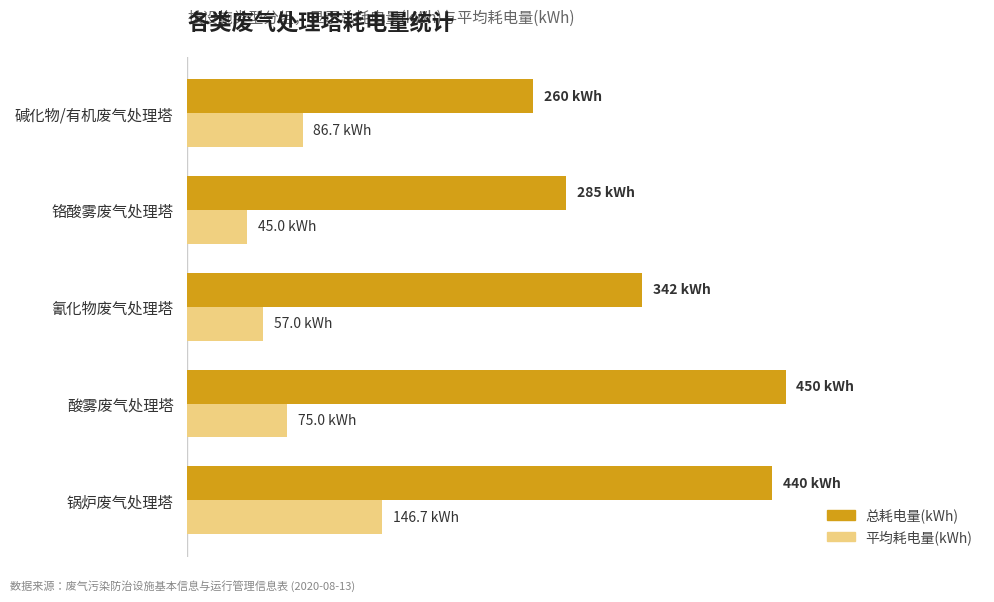

At which label does 总耗电量(kWh) reach its peak?

酸雾废气处理塔